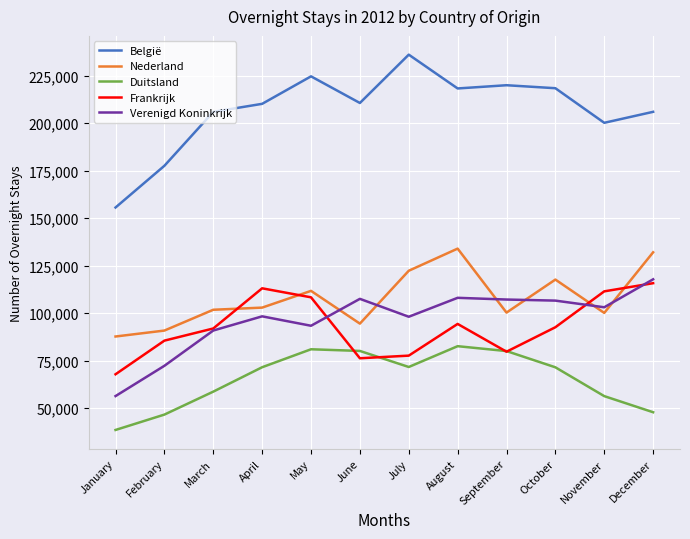

Between February and June, which series saw the biggest shift?

Verenigd Koninkrijk